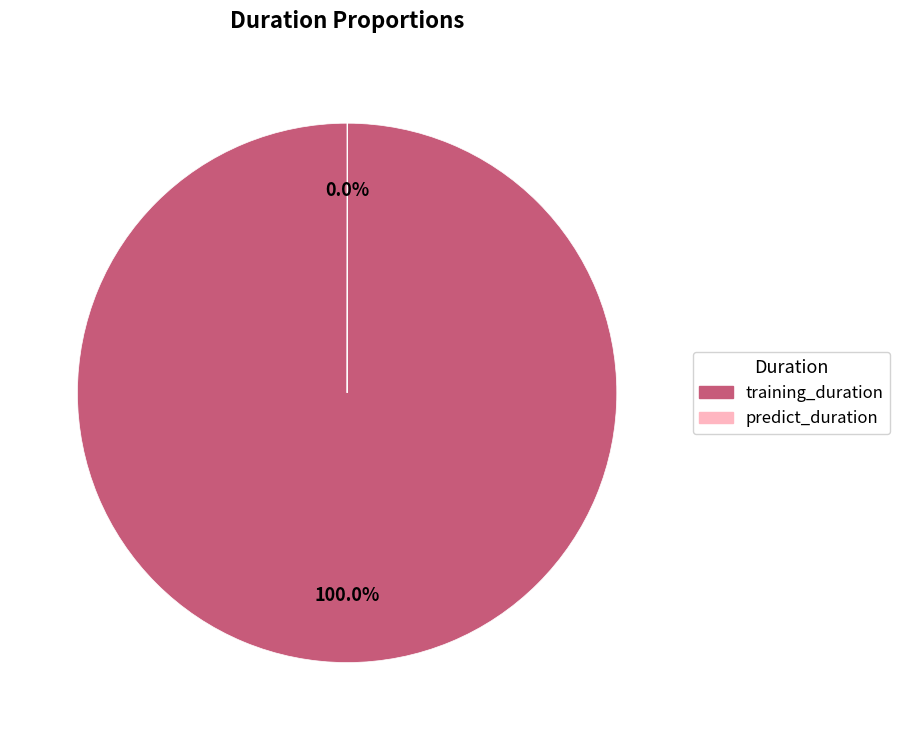

To the nearest percent, what is the difference between the largest and smallest slice percentages?

100%